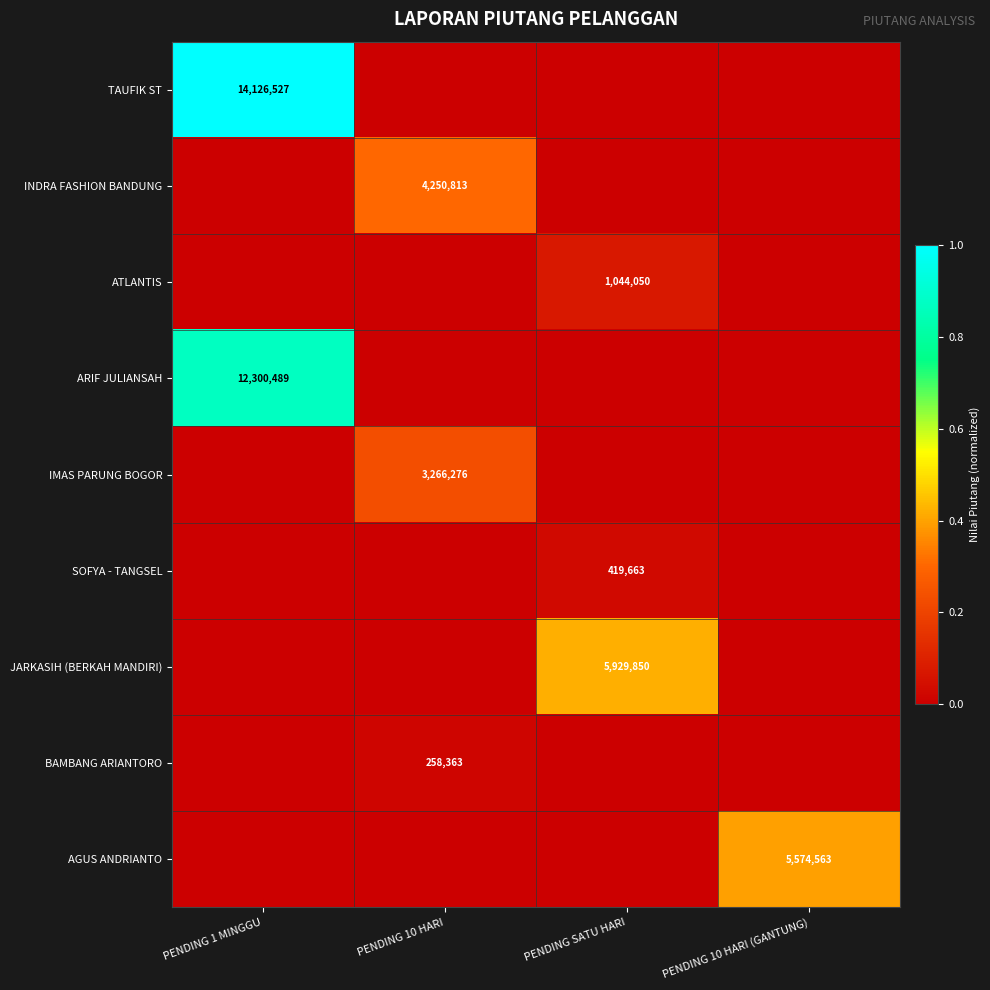

Which has a higher value, PENDING 1 MINGGU or PENDING SATU HARI?

PENDING 1 MINGGU